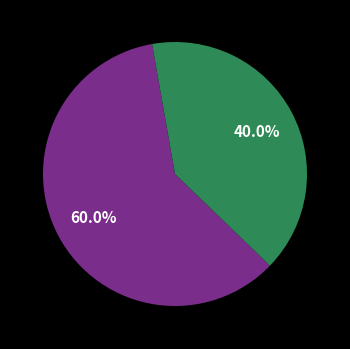

How many slices are in this pie chart?

2